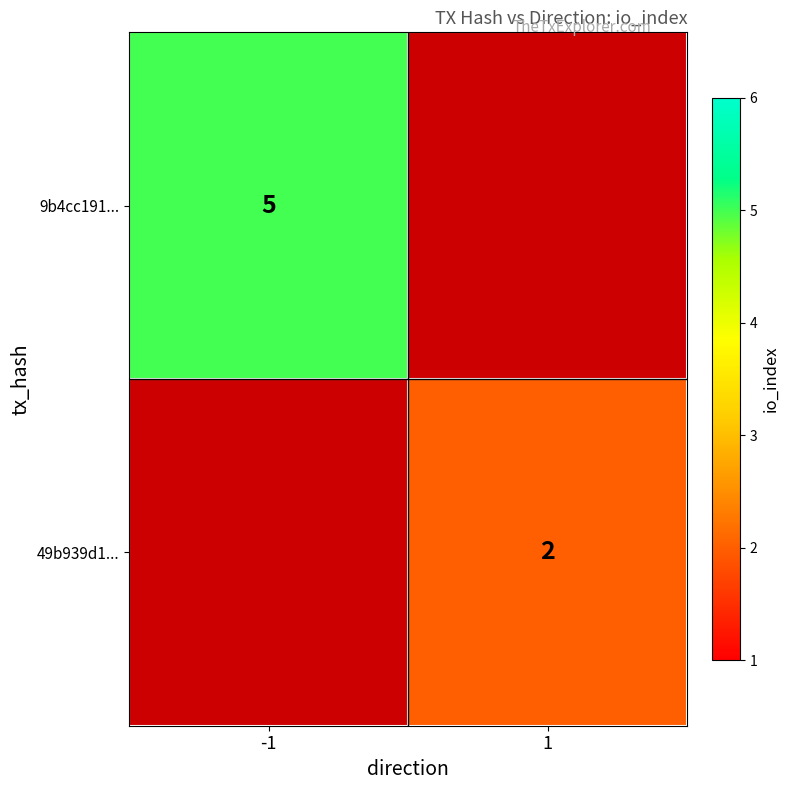

The value of 49b939d1... at 1 is 2. True or false?

True